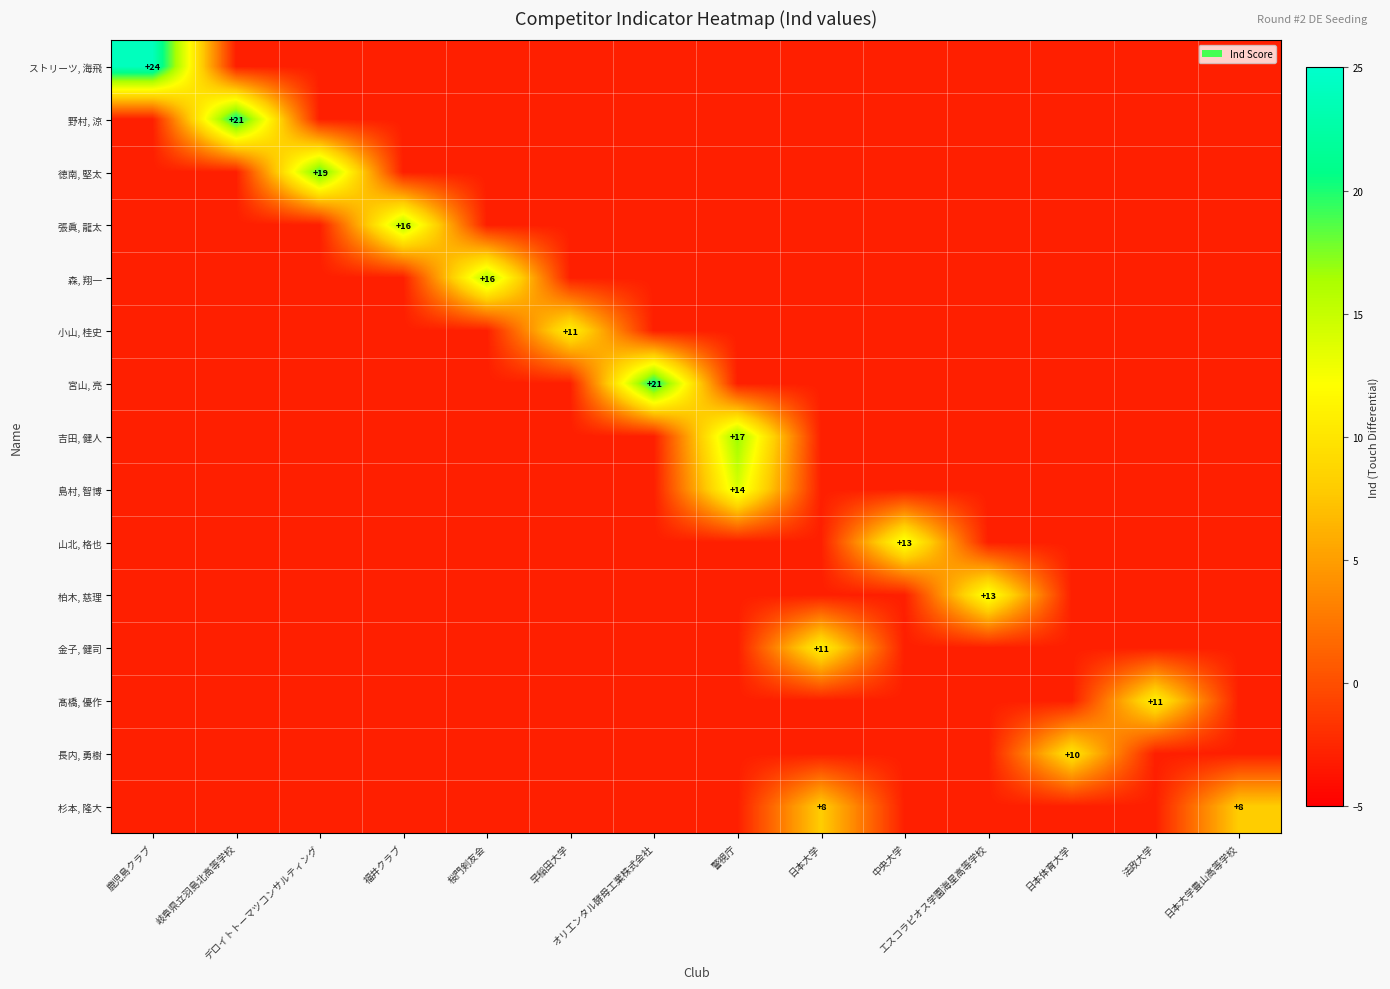

What is the difference between the maximum and minimum values in the ストリーツ, 海飛 series?

27